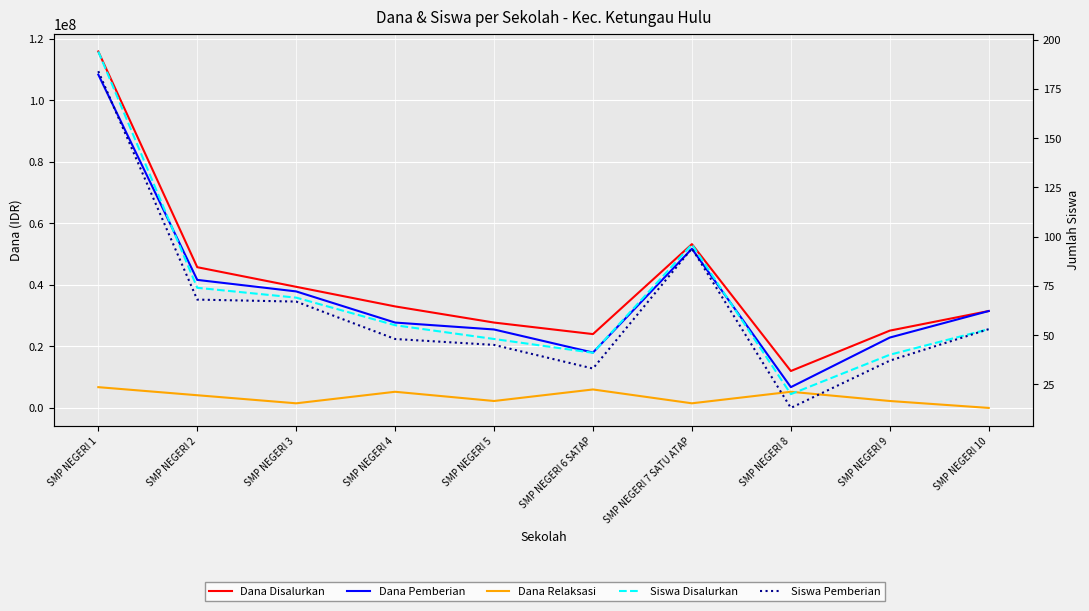

What is the value of the Dana Disalurkan point at the 10th from the left?

31500000